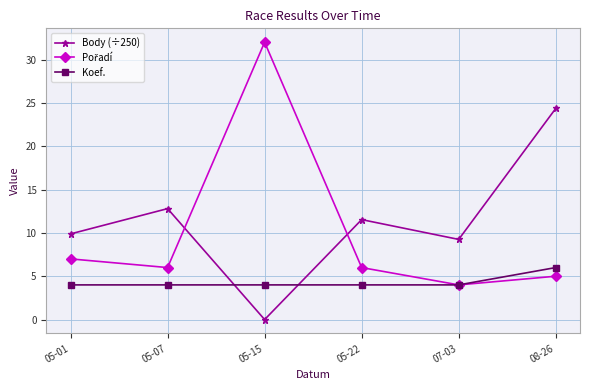

What is the total value across all series at 08-26?

35.4